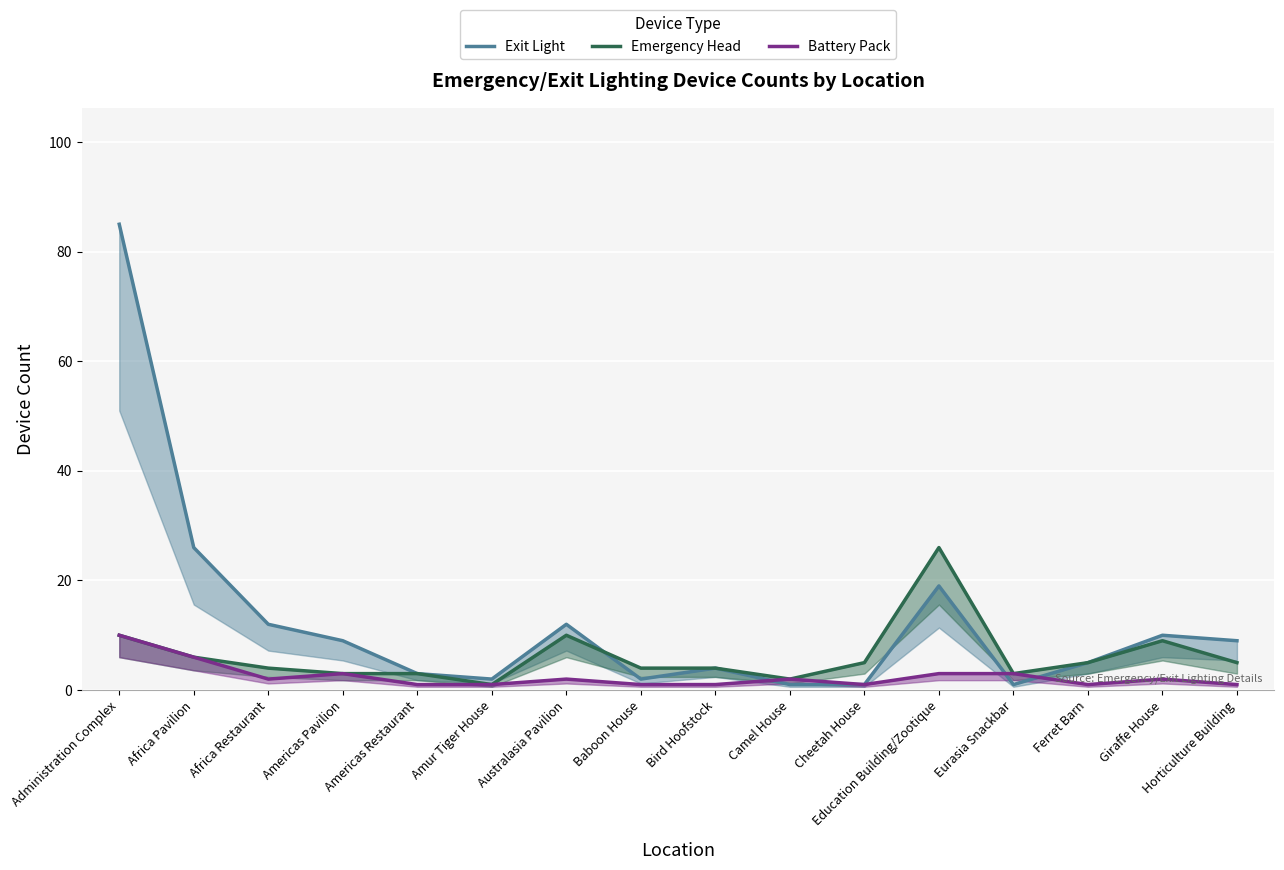

True or false: Exit Light has a value of 3 at Amur Tiger House.

False